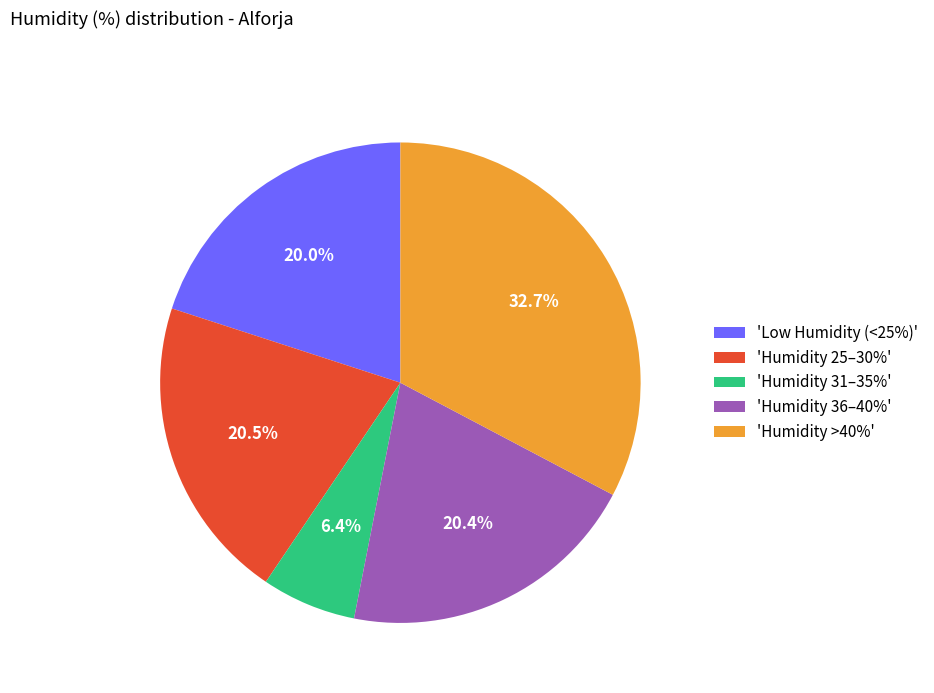

Combined, what portion of the pie is 'Low Humidity (<25%)' and 'Humidity >40%'?

52.7%